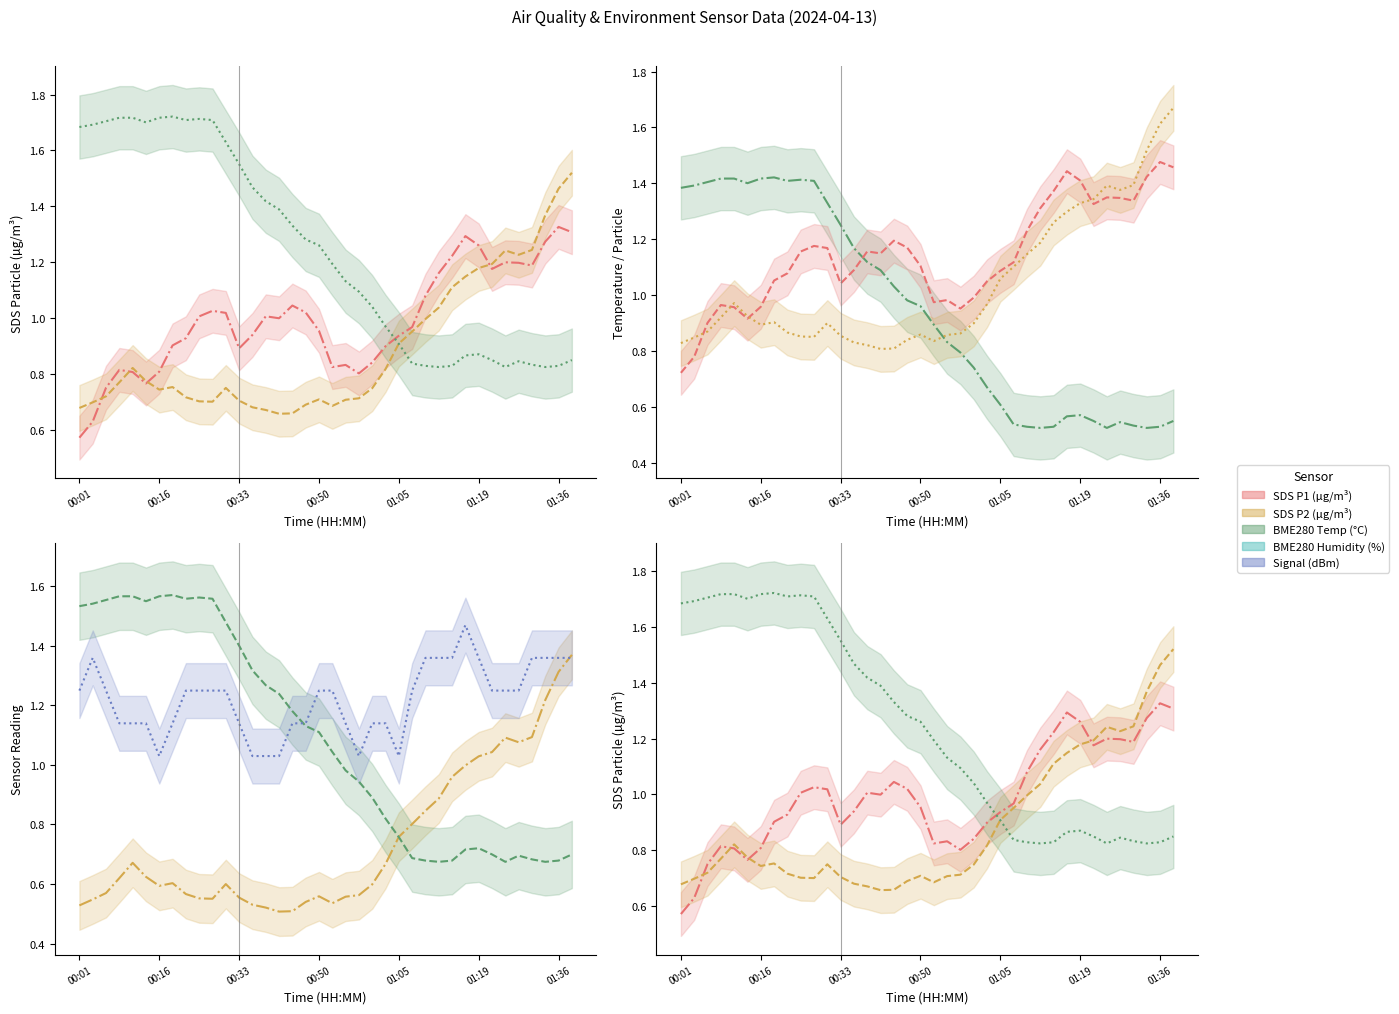

Rank the series at 10 from lowest to highest value.

SDS P2 (µg/m³), SDS P1 (µg/m³), Signal (dBm), BME280 Temp (°C)